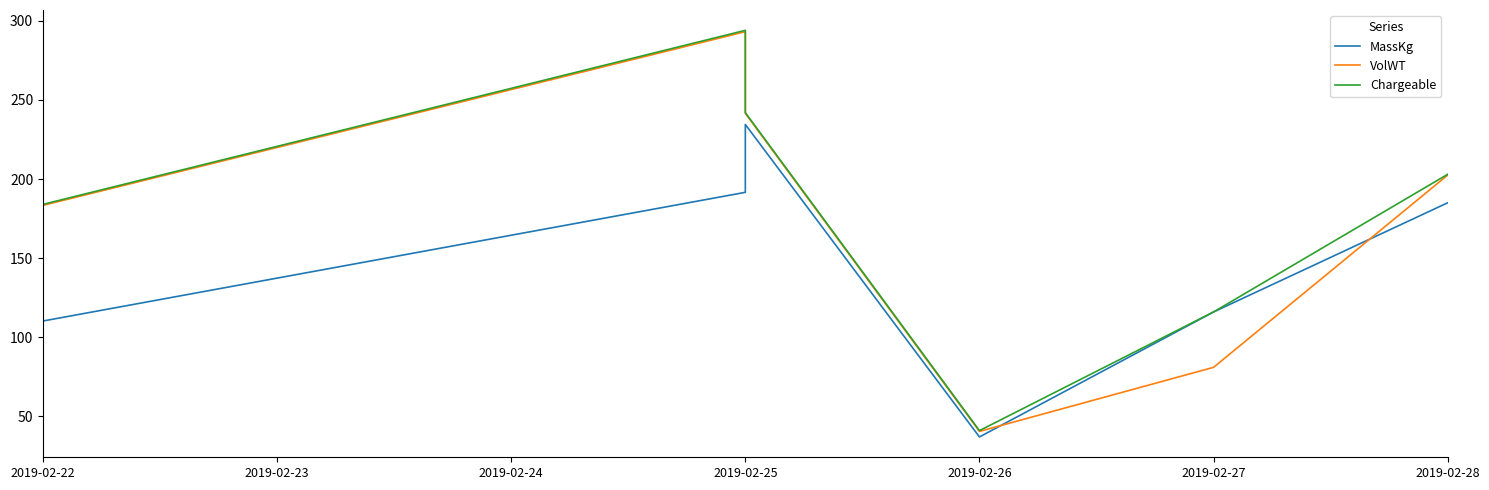

At 2019-02-28, list the series in order from smallest to largest.

MassKg, VolWT, Chargeable